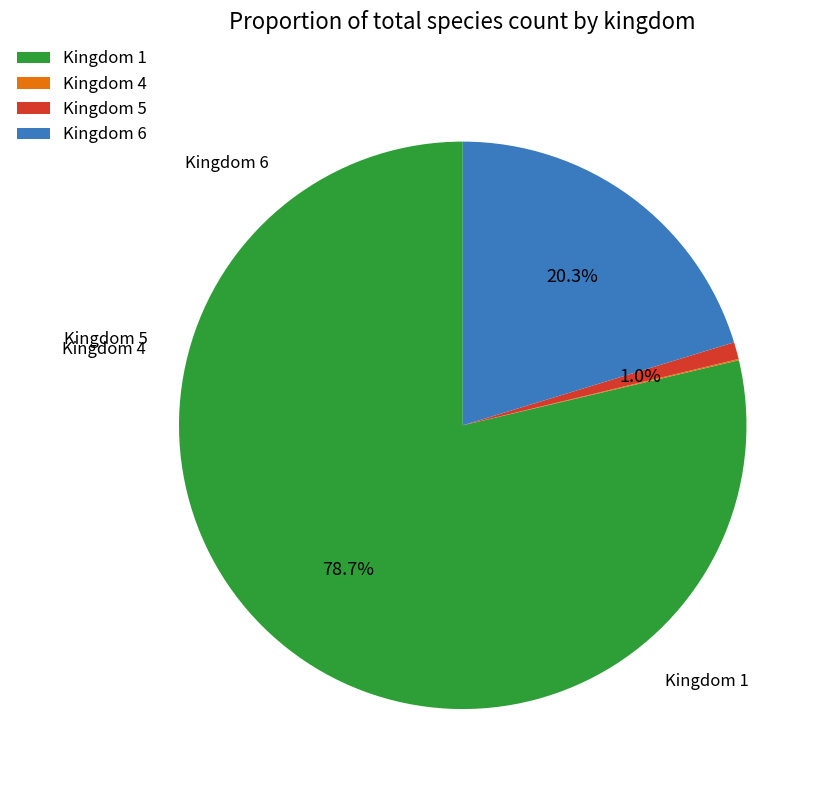

What is the largest slice in the pie chart?

Kingdom 1